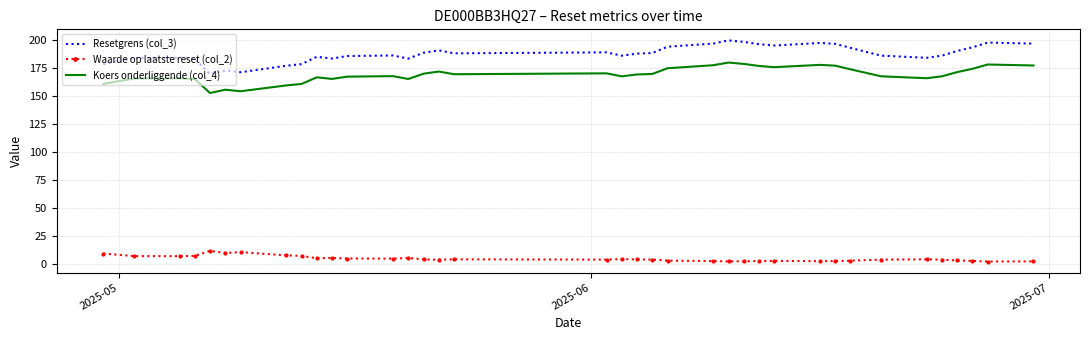

Which series has the largest total across all categories?

Resetgrens (col_3)